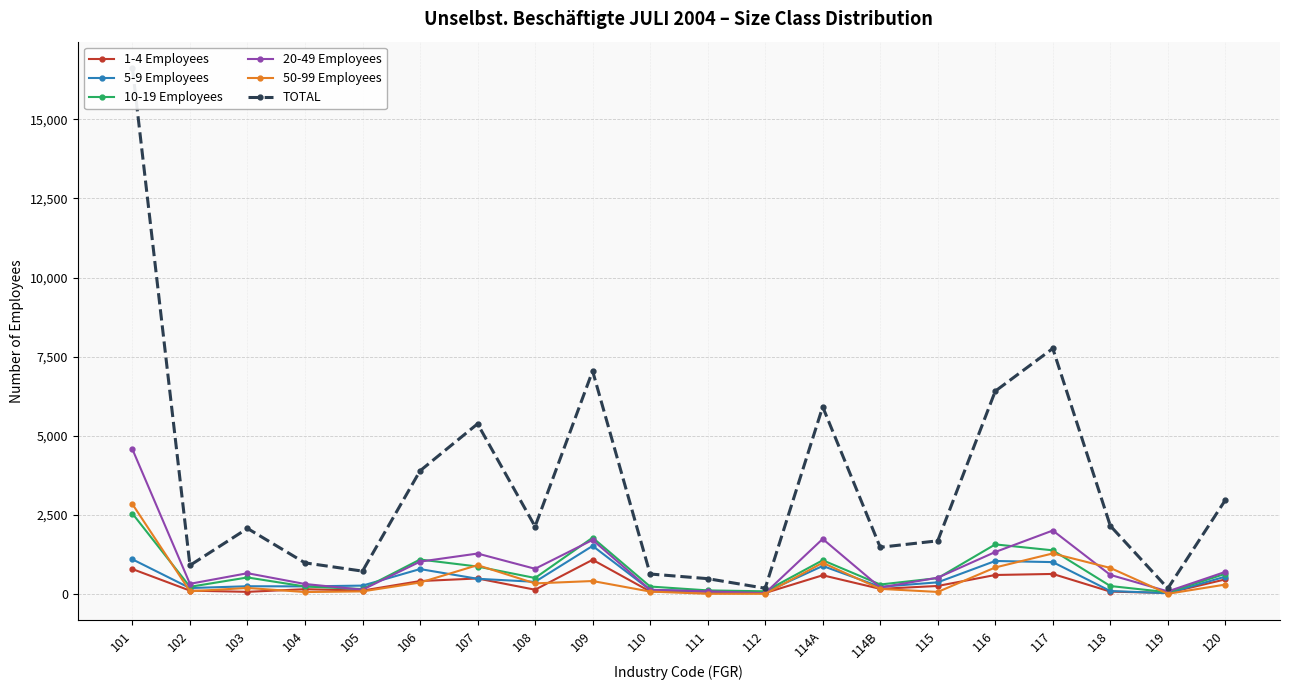

What is the difference between the second highest and minimum values in the 1-4 Employees series?

756